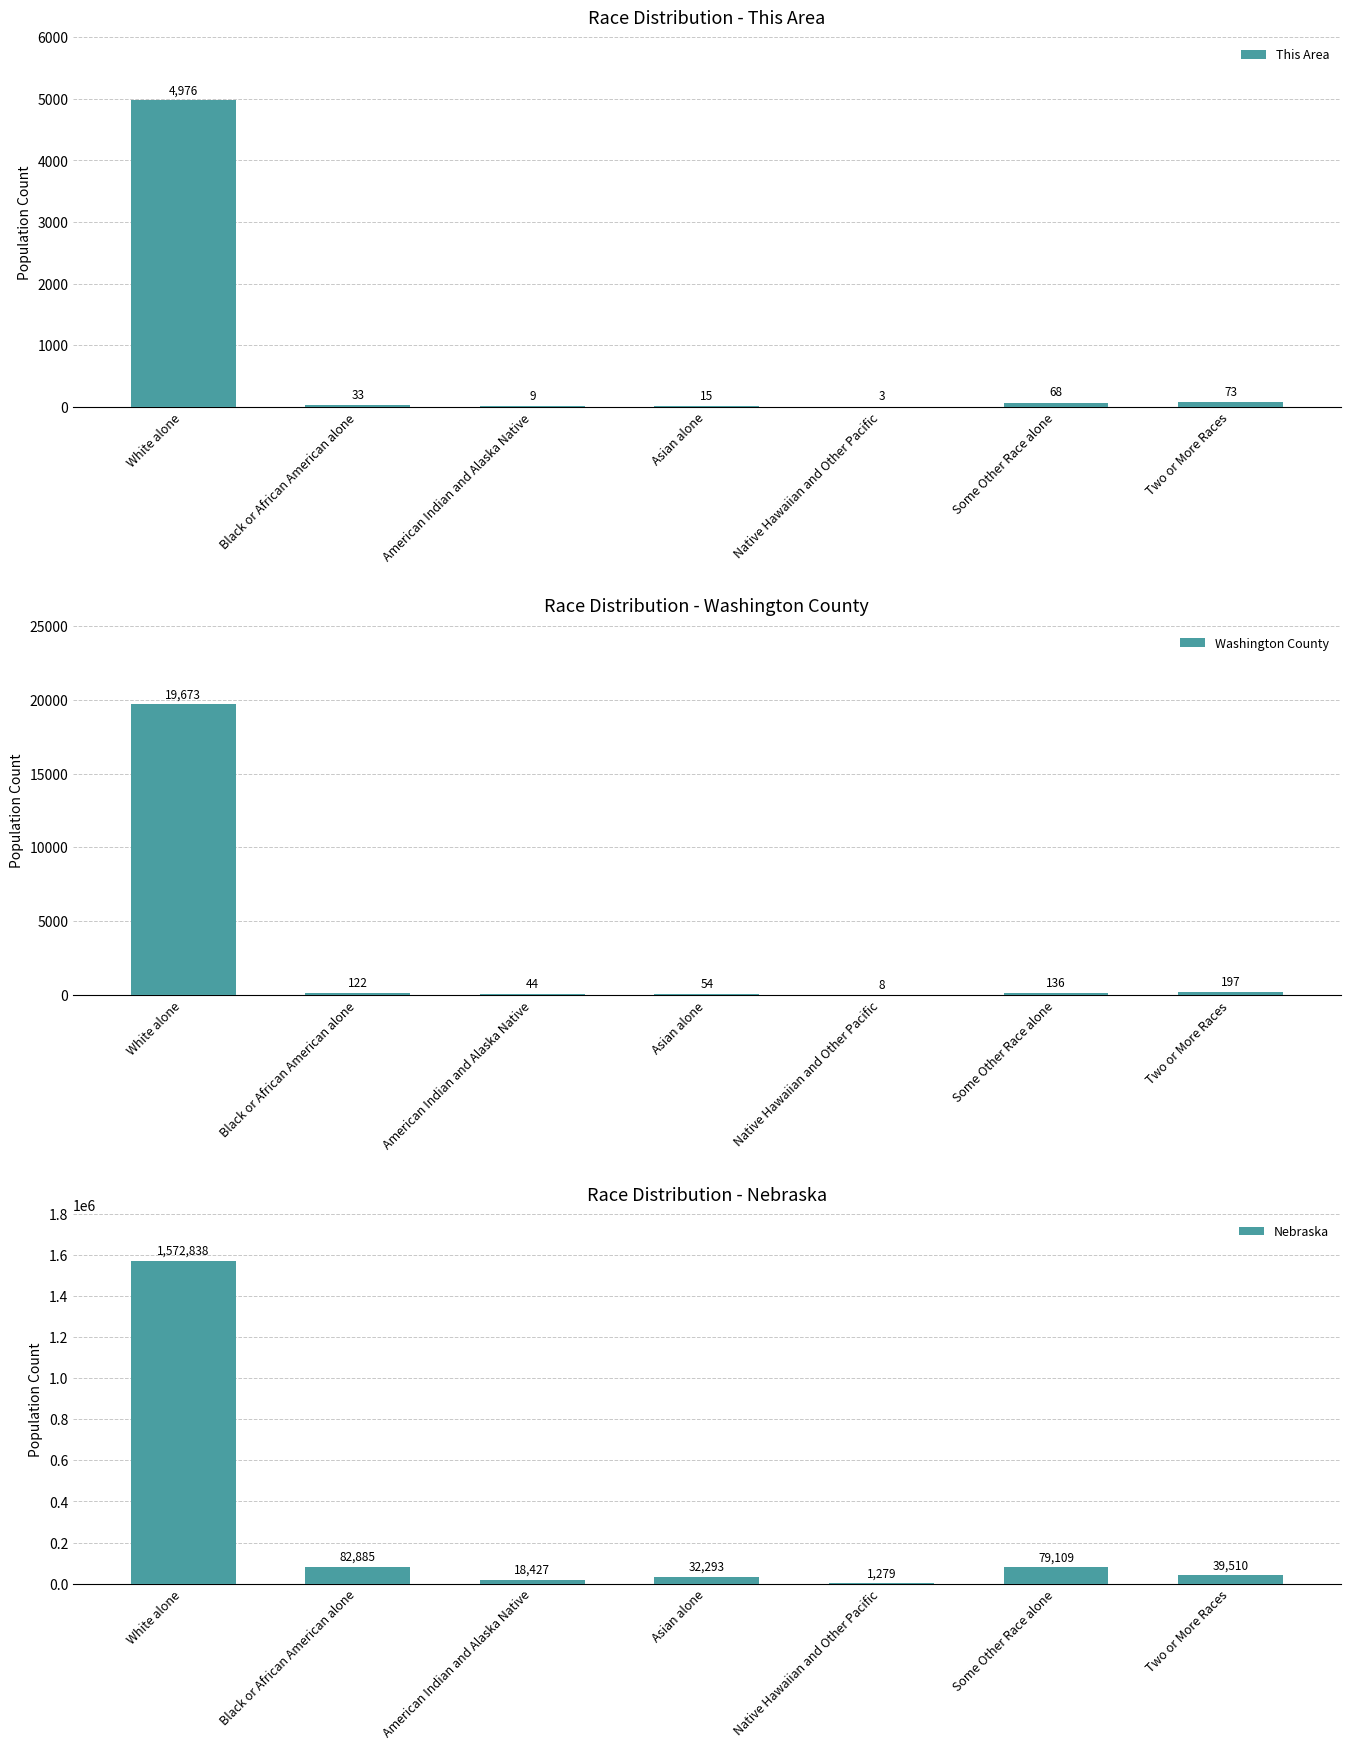

At Black or African American alone, list the series in order from smallest to largest.

This Area, Washington County, Nebraska